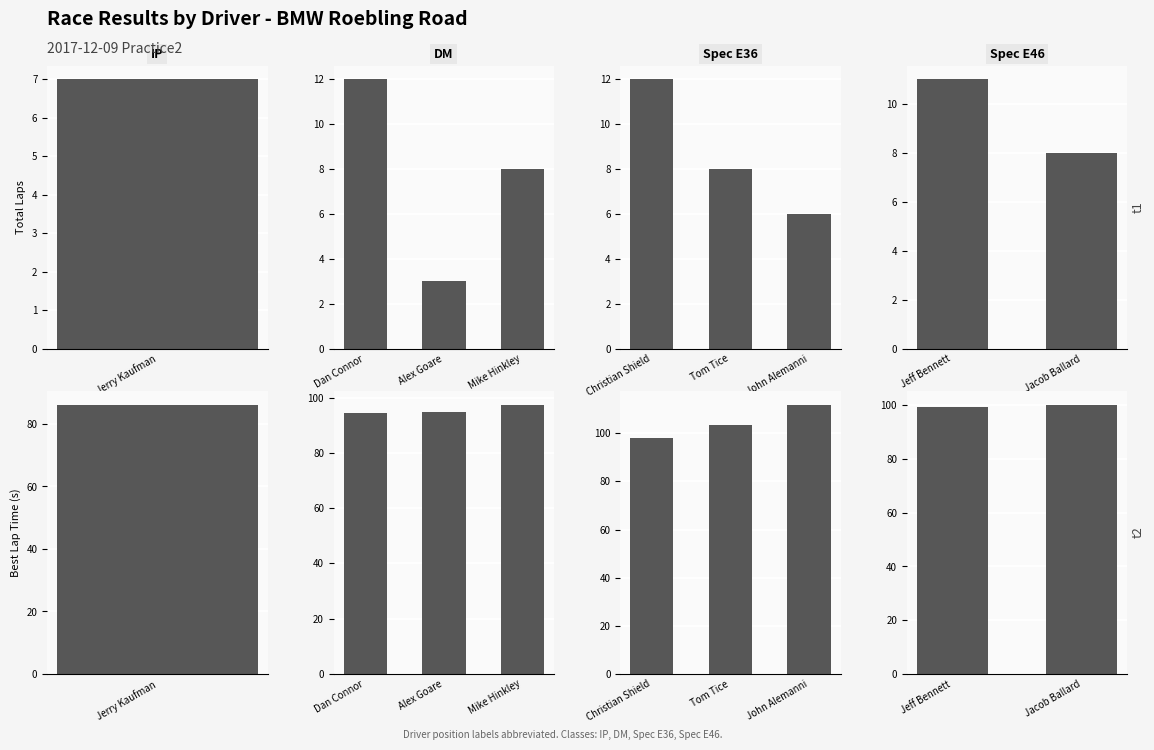

Are the bars horizontal?

No